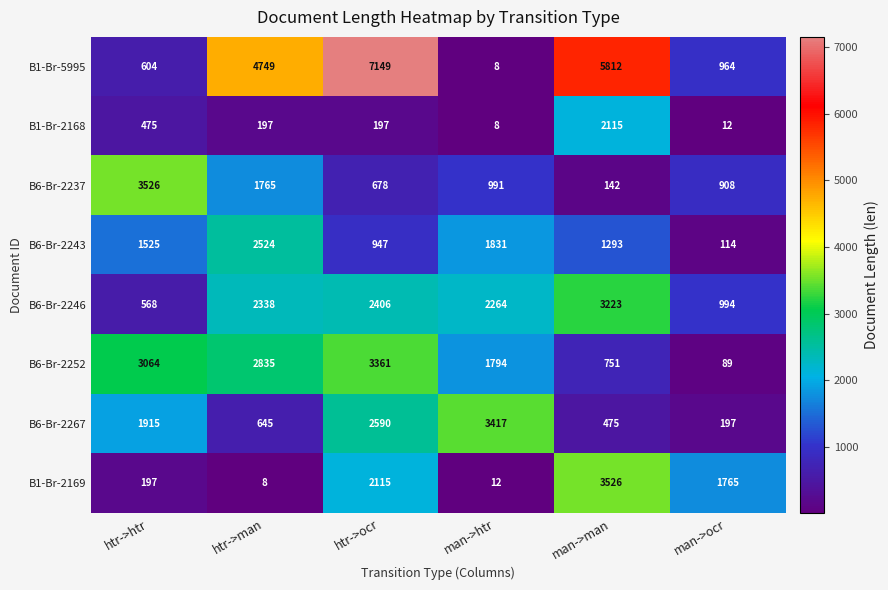

At which label is B6-Br-2246 closest to 1895?

man->htr